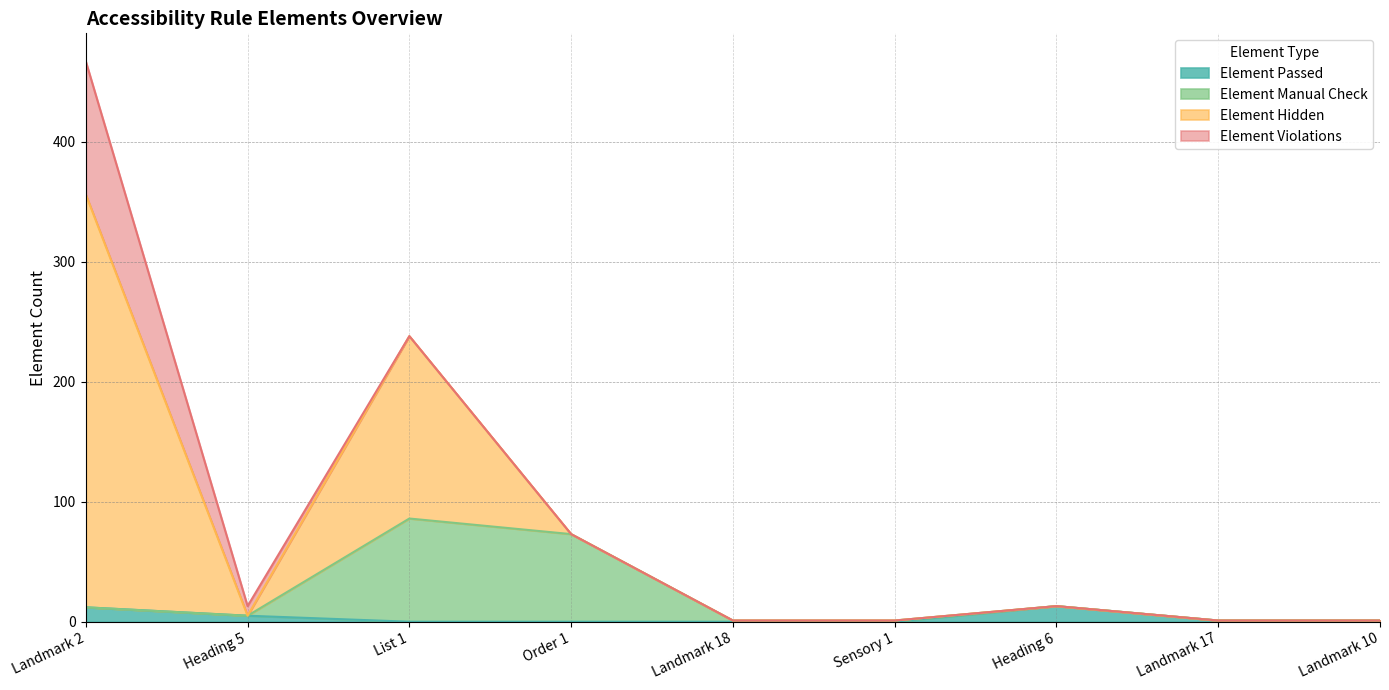

What is the difference between the maximum and minimum values in the Element Passed series?

13